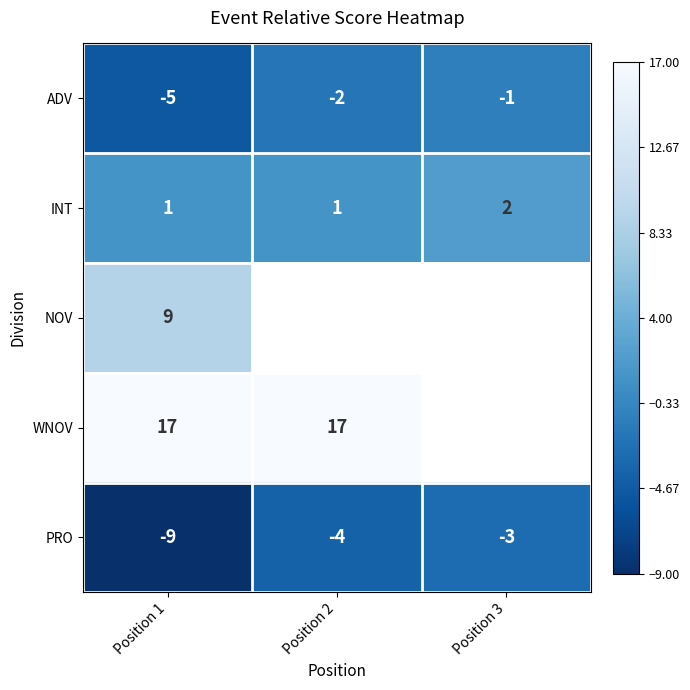

At which label does PRO first exceed -4?

Position 3